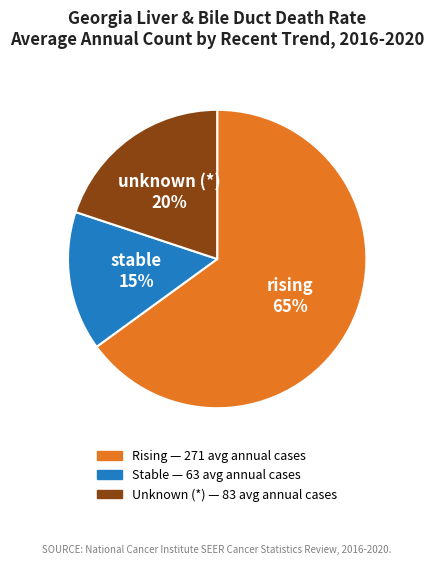

Which category has the biggest portion of the pie?

rising